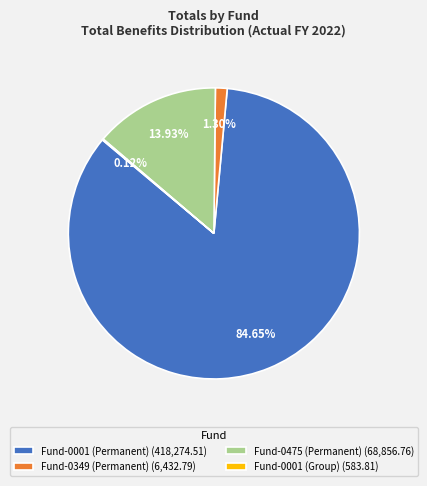

Is there a majority slice in this chart?

Yes